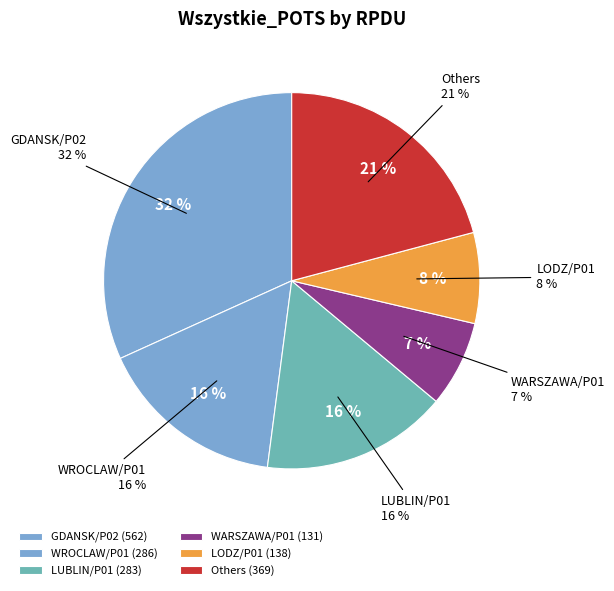

Is it true that KATOWICE/P01 is 12% of the pie?

False